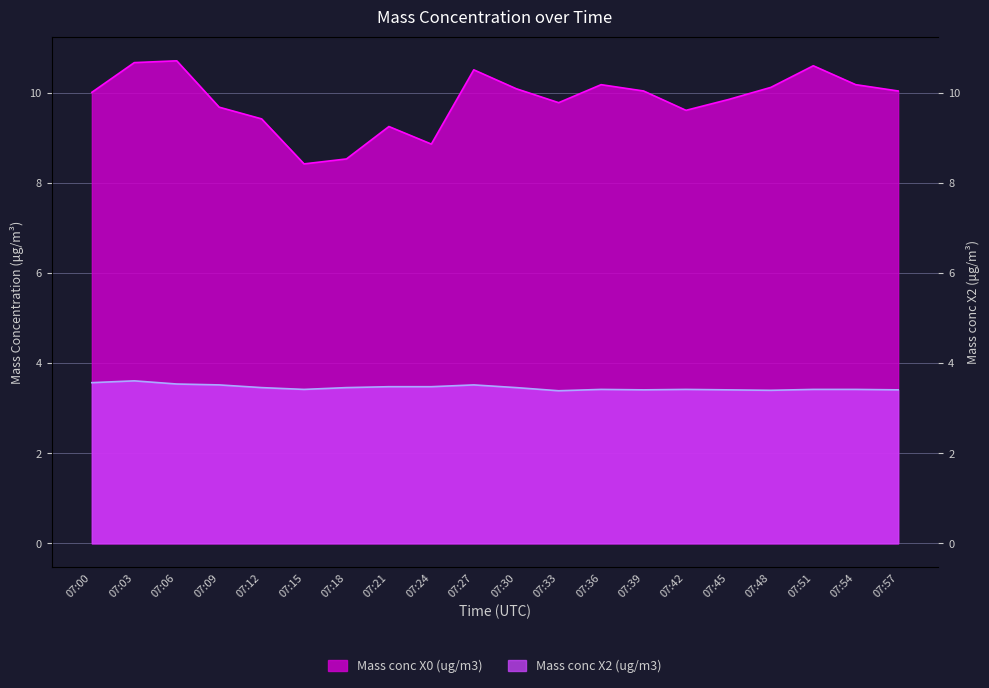

Which series has the largest range (max minus min)?

Mass conc X0 (ug/m3)